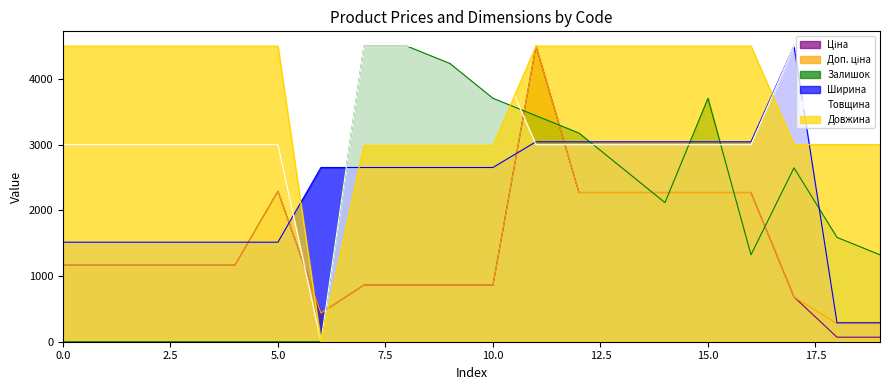

Reading right to left, what are all the values shown in this chart?

Ціна: 69.0	69.0	682.1	2271.4	2271.4	2271.4	2271.4	2271.4	4500.0	861.7	861.7	861.7	861.7	437.0	2291.1	1164.5	1164.5	1164.5	1164.5	1164.5
Доп. ціна: 276.0	276.0	682.1	2271.4	2271.4	2271.4	2271.4	2271.4	4500.0	861.7	861.7	861.7	861.7	437.0	2291.1	1164.5	1164.5	1164.5	1164.5	1164.5
Залишок: 1323.5	1588.2	2647.1	1323.5	3705.9	2117.6	2647.1	3176.5	3441.2	3705.9	4235.3	4500.0	4500.0	0.0	0.0	0.0	0.0	0.0	0.0	0.0
Ширина: 289.1	289.1	4500.0	3043.5	3043.5	3043.5	3043.5	3043.5	3043.5	2652.2	2652.2	2652.2	2652.2	2652.2	1515.2	1515.2	1515.2	1515.2	1515.2	1515.2
Товщина: 4500.0	4500.0	4500.0	3000.0	3000.0	3000.0	3000.0	3000.0	3000.0	4500.0	4500.0	4500.0	4500.0	0.0	3000.0	3000.0	3000.0	3000.0	3000.0	3000.0
Довжина: 3000.0	3000.0	3000.0	4500.0	4500.0	4500.0	4500.0	4500.0	4500.0	2989.3	2989.3	2989.3	2989.3	0.0	4500.0	4500.0	4500.0	4500.0	4500.0	4500.0